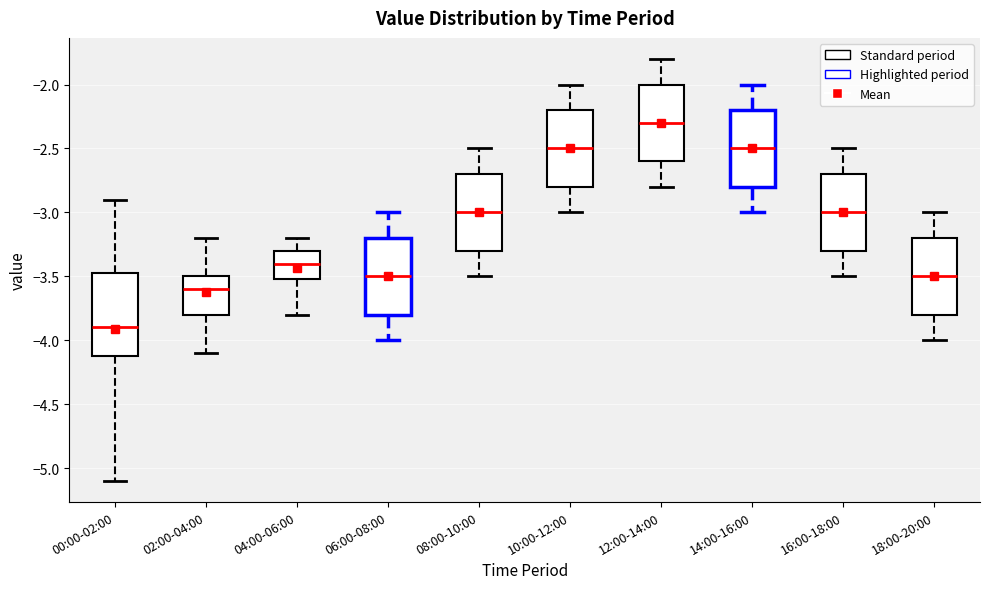

Reading left to right, read every box against the y-axis: the position of its median line, the range the box covers, and the ends of its whiskers. The values are not printed on the chart, so give them approximately, as read against the axis.

00:00-02:00: median -3.90, box -4.10 to -3.45, whiskers -5.10 to -2.90
02:00-04:00: median -3.60, box -3.80 to -3.50, whiskers -4.10 to -3.20
04:00-06:00: median -3.40, box -3.50 to -3.30, whiskers -3.80 to -3.20
06:00-08:00: median -3.50, box -3.80 to -3.20, whiskers -4.00 to -3.00
08:00-10:00: median -3.00, box -3.30 to -2.70, whiskers -3.50 to -2.50
10:00-12:00: median -2.50, box -2.80 to -2.20, whiskers -3.00 to -2.00
12:00-14:00: median -2.30, box -2.60 to -2.00, whiskers -2.80 to -1.80
14:00-16:00: median -2.50, box -2.80 to -2.20, whiskers -3.00 to -2.00
16:00-18:00: median -3.00, box -3.30 to -2.70, whiskers -3.50 to -2.50
18:00-20:00: median -3.50, box -3.80 to -3.20, whiskers -4.00 to -3.00